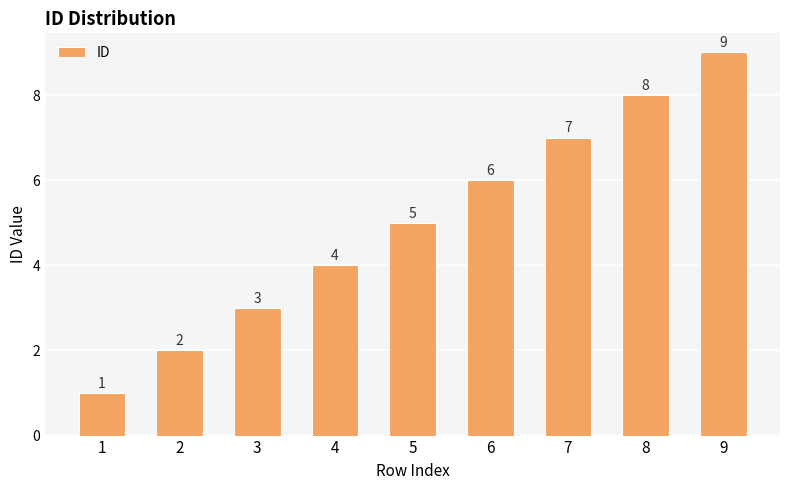

List the labels in order of value, largest first.

9, 8, 7, 6, 5, 4, 3, 2, 1